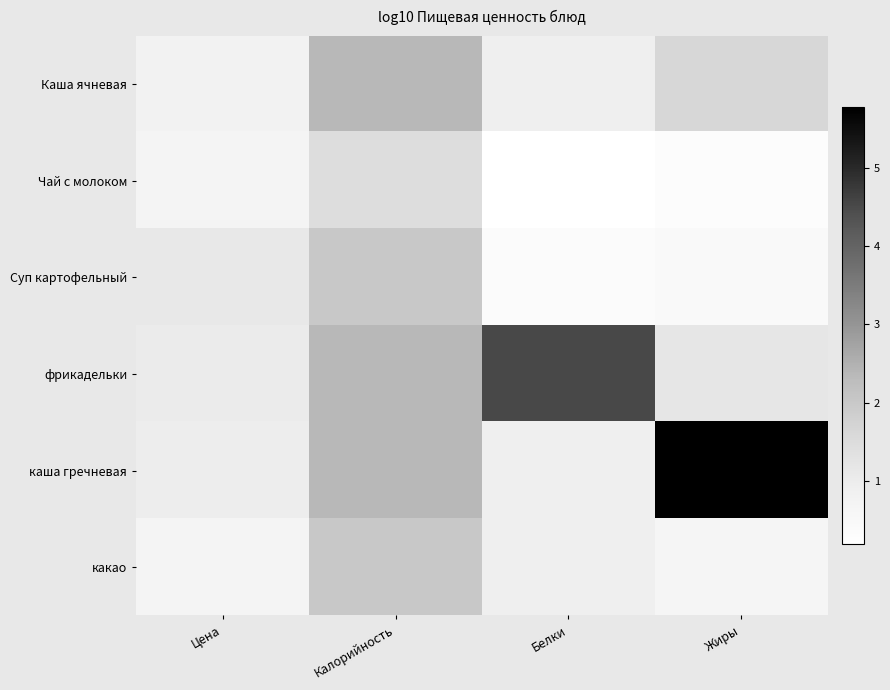

How many data points in фрикадельки are above 2?

2